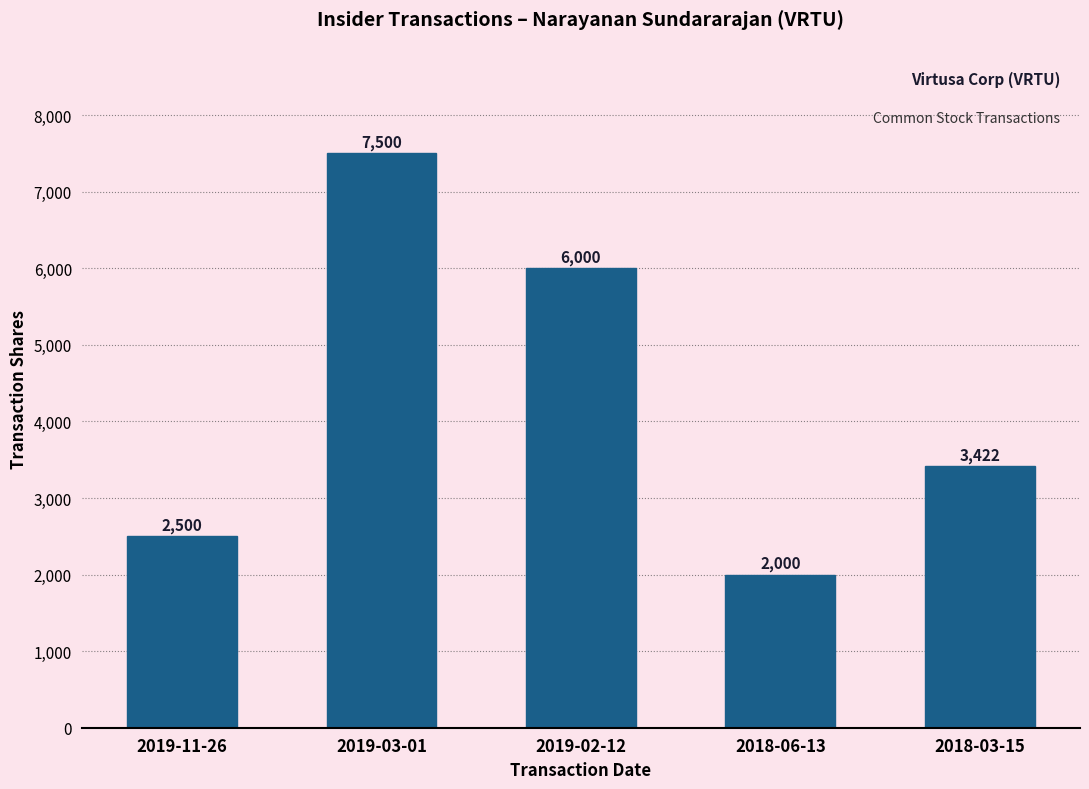

What is the label of the 5th bar from the left?

2018-03-15